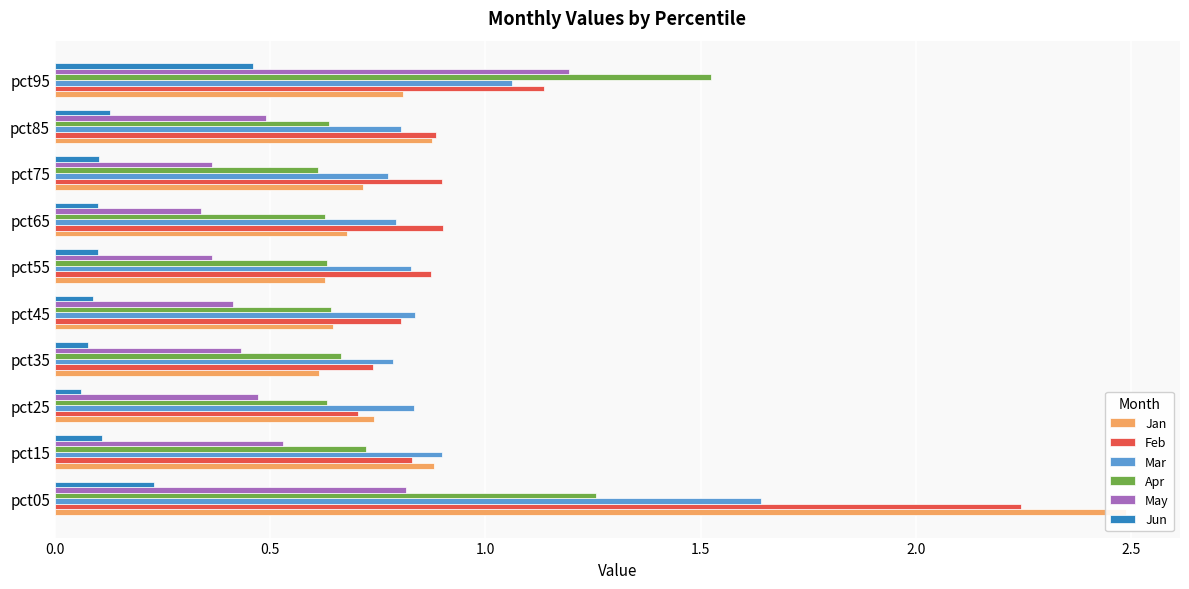

How many bars are there in each group?

6